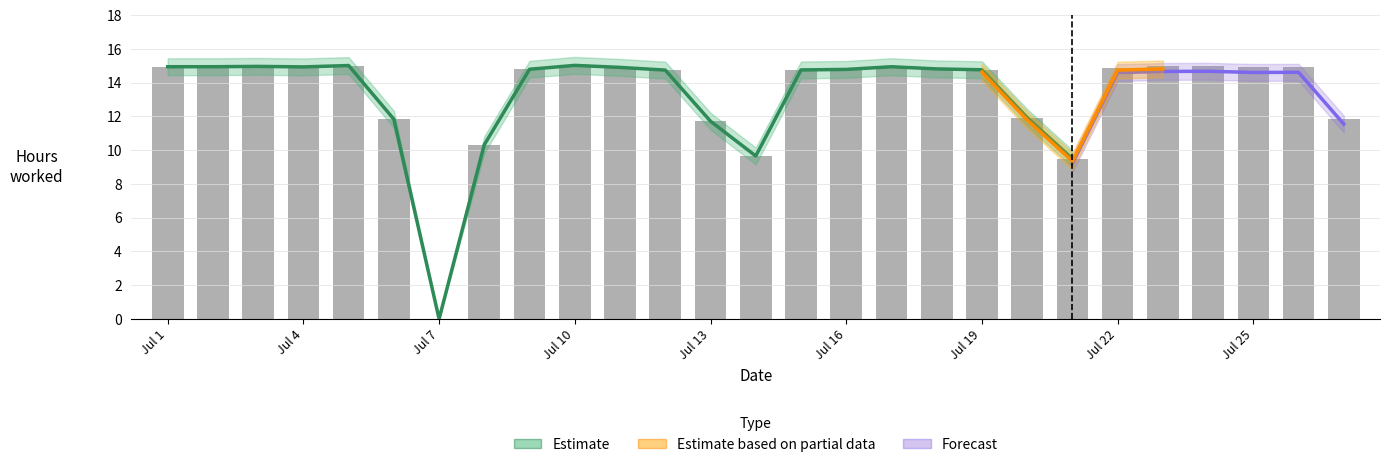

Count the number of data series in this chart.

3